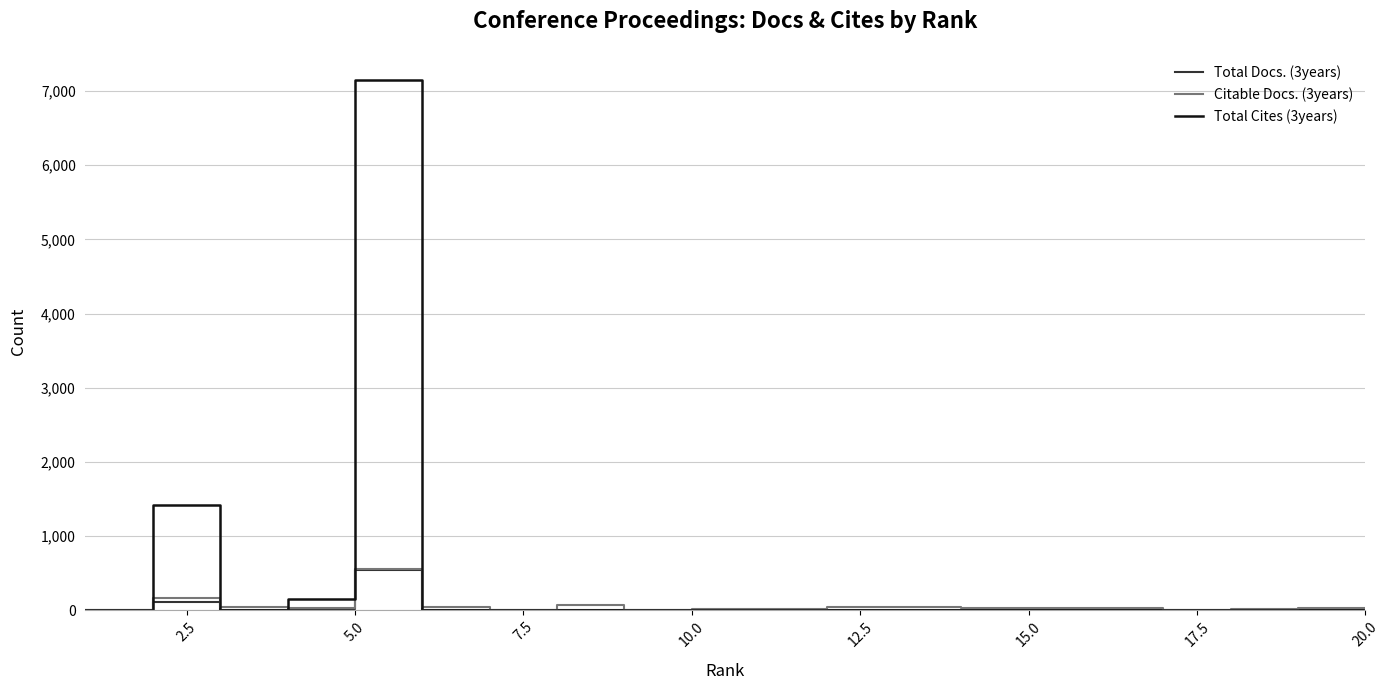

In Total Cites (3years), how many points are higher than both neighbors (excluding endpoints)?

2